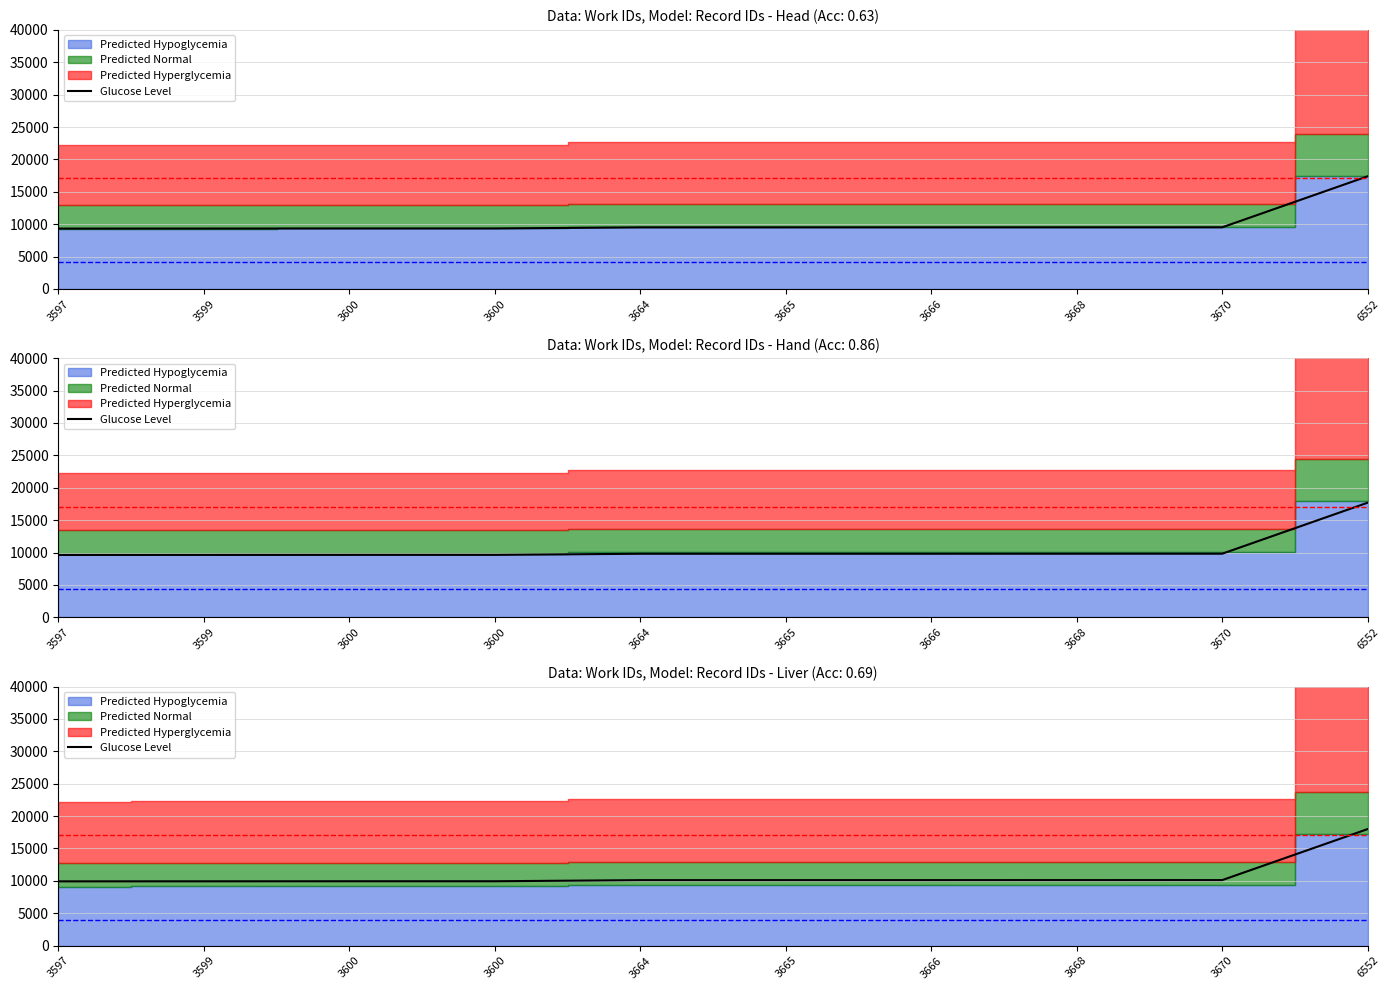

Rank the categories by value from lowest to highest.

3597, 3599, 3600, 3600, 3664, 3665, 3666, 3668, 3670, 6552